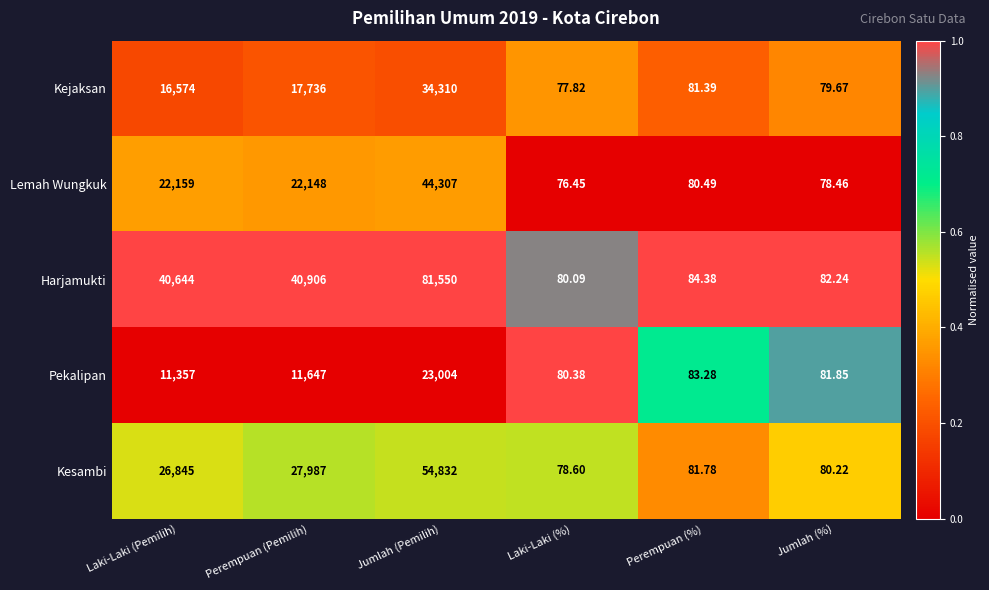

How many distinct data groups are displayed?

5